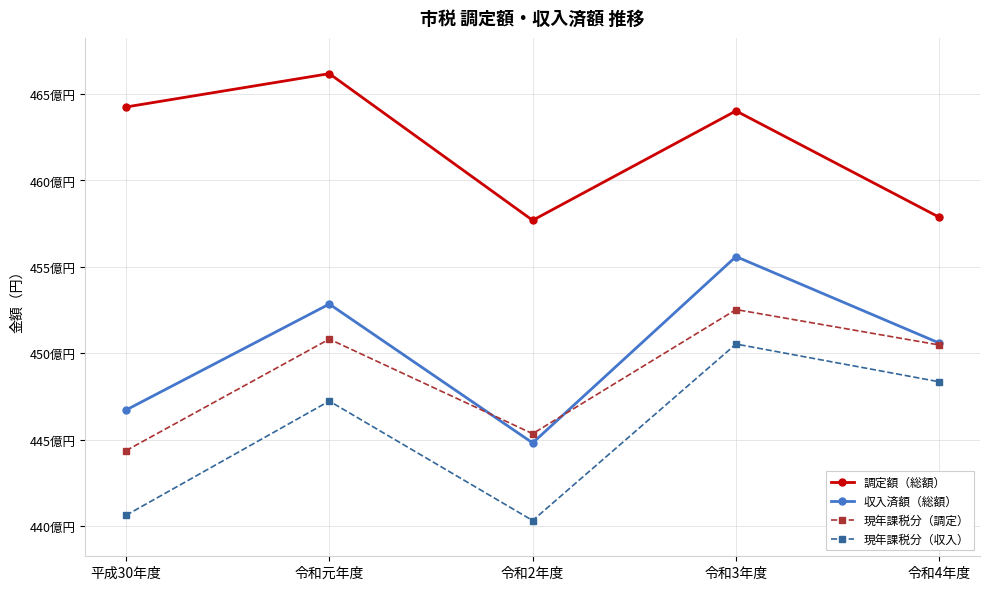

Does the chart display data point markers on the line(s)?

Yes